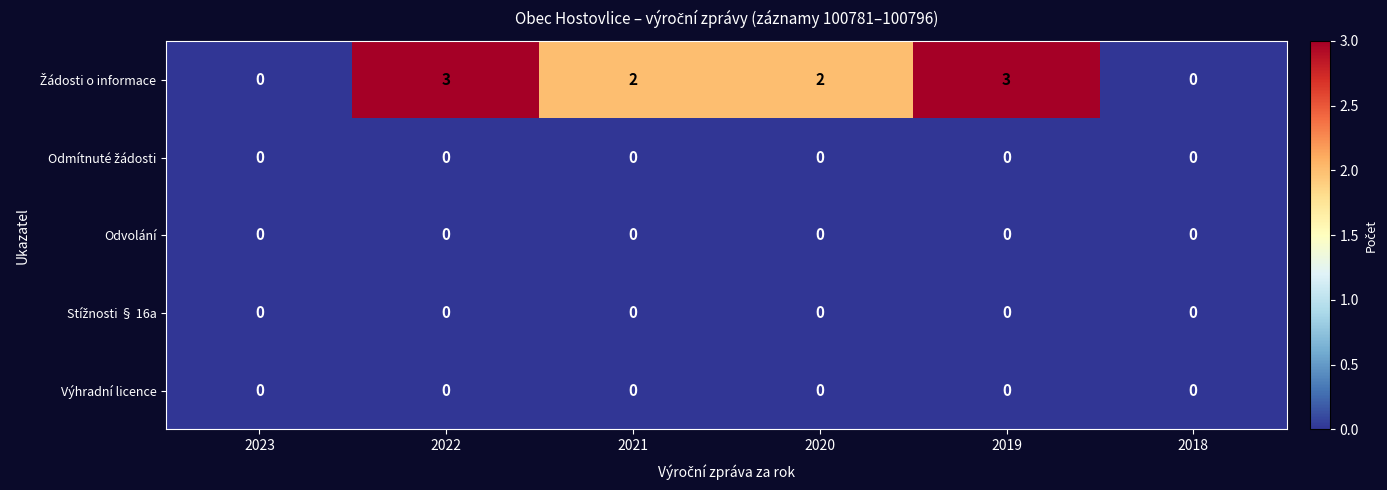

At how many categories does at least one series exceed 1?

4